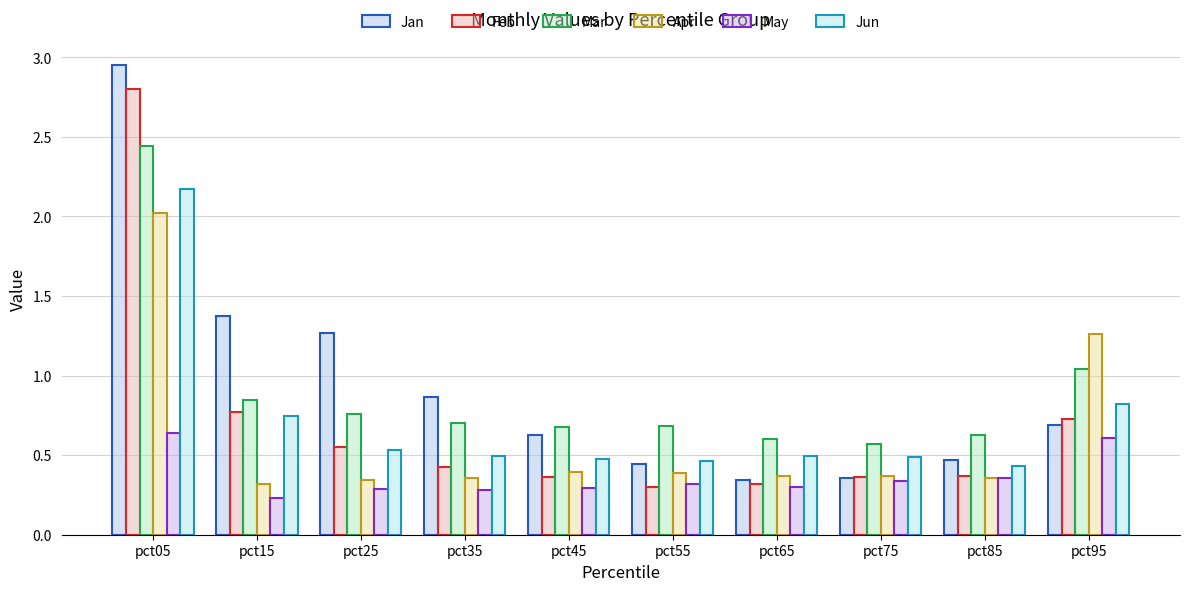

What is the difference between the highest and lowest values at pct85?

0.3